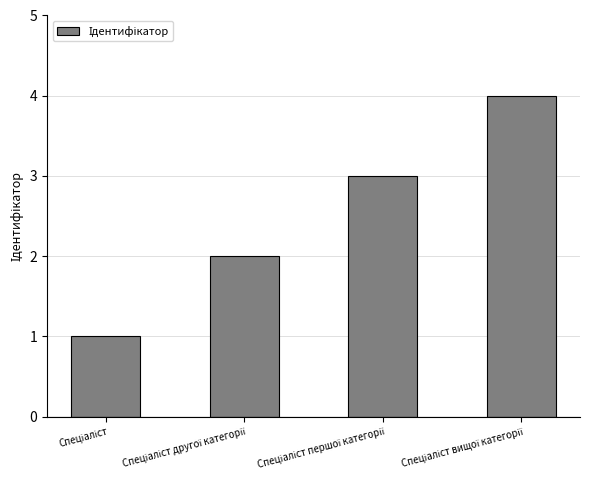

What is the difference between the maximum and minimum values?

3